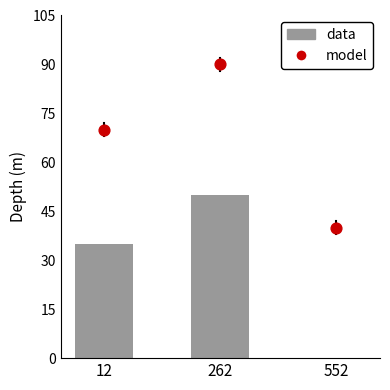

Which series has the largest total across all categories?

model